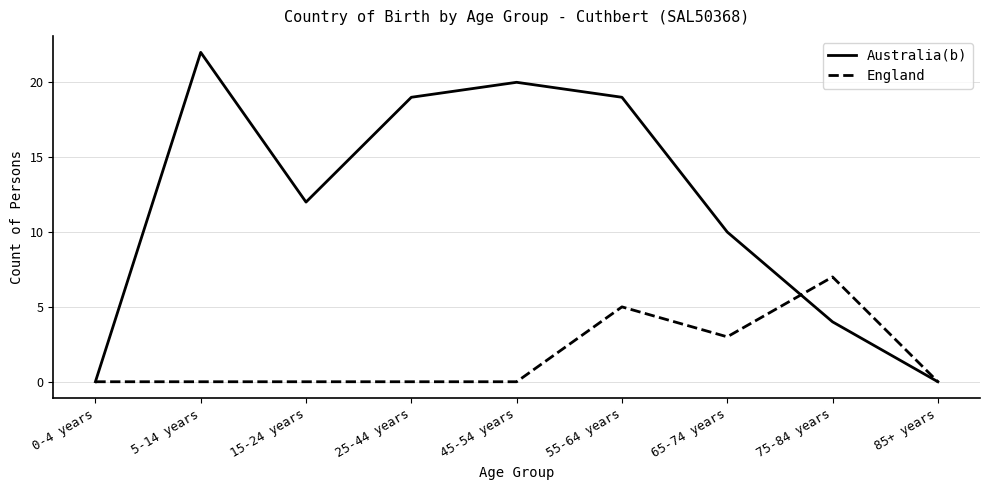

In Australia(b), how many points are lower than both neighbors (excluding endpoints)?

1